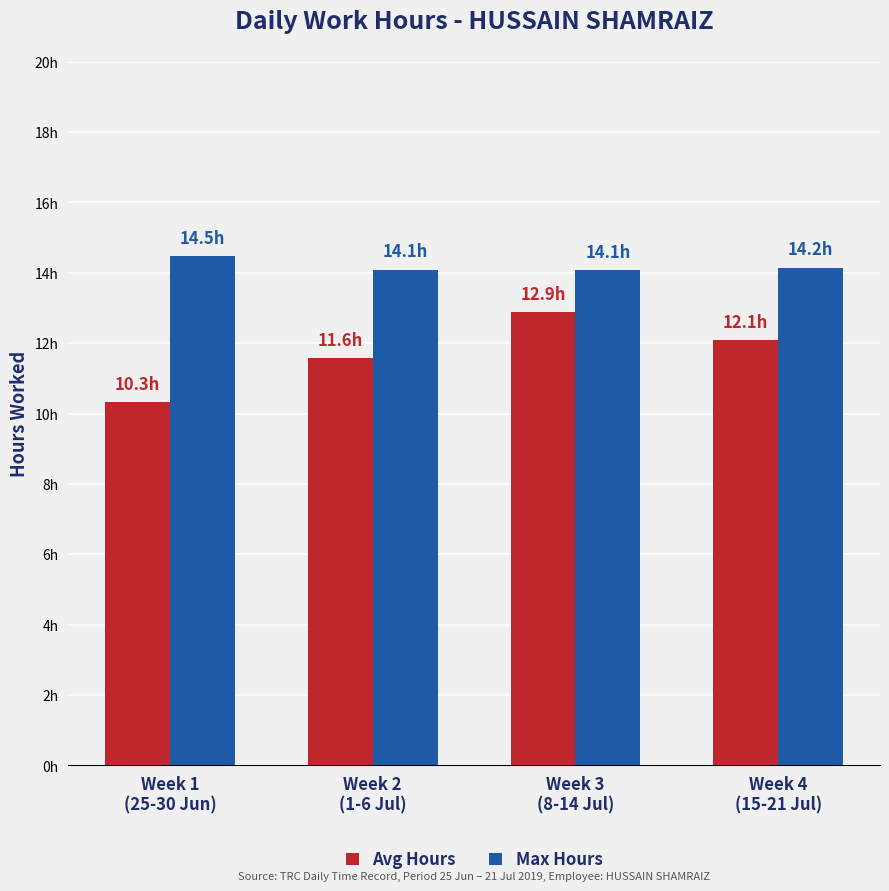

What are all the series names shown in the legend?

Avg Hours, Max Hours